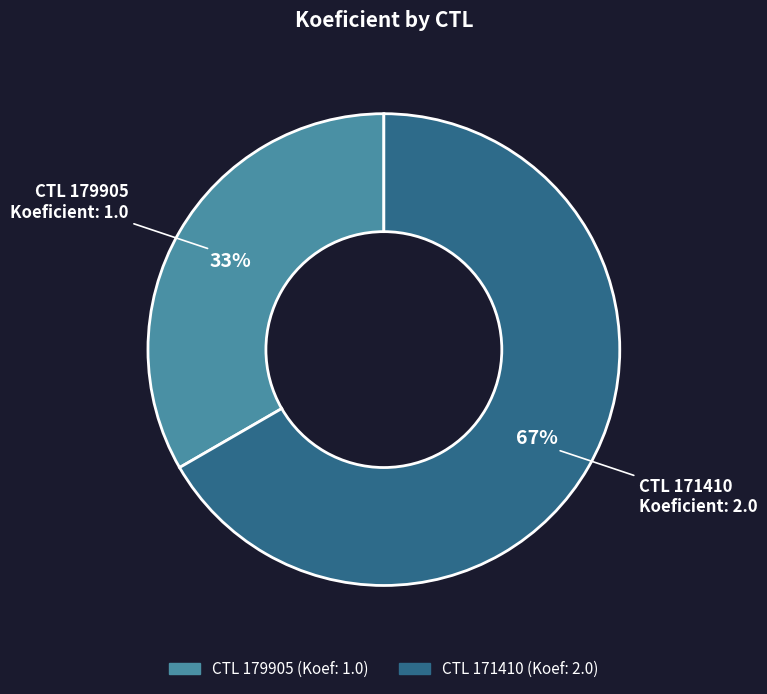

To the nearest percent, what is the average slice percentage?

50%